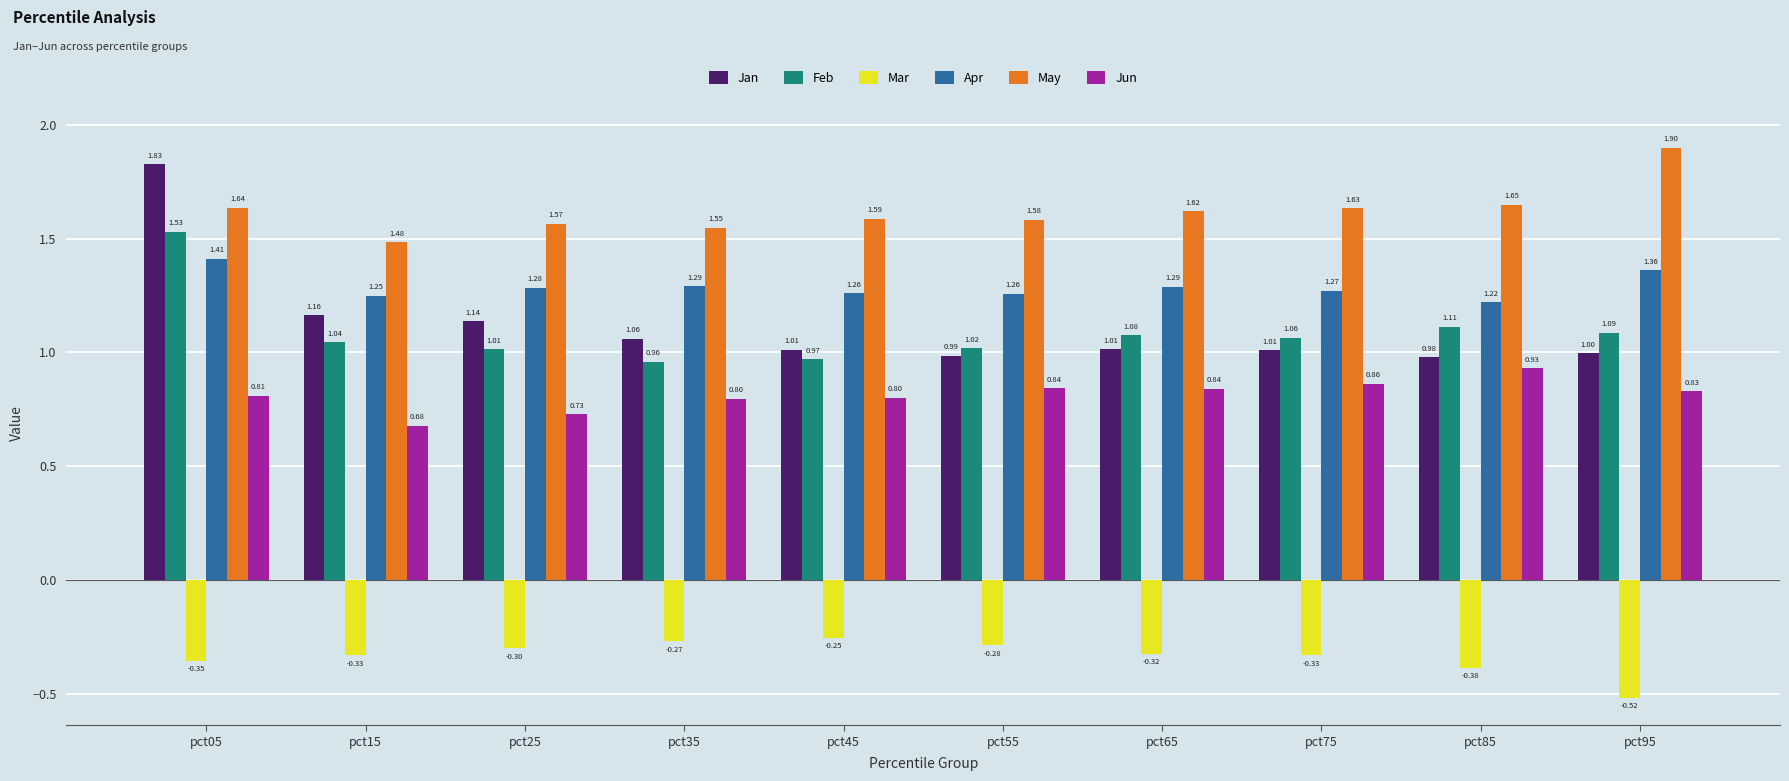

Which series has the largest range (max minus min)?

Jan